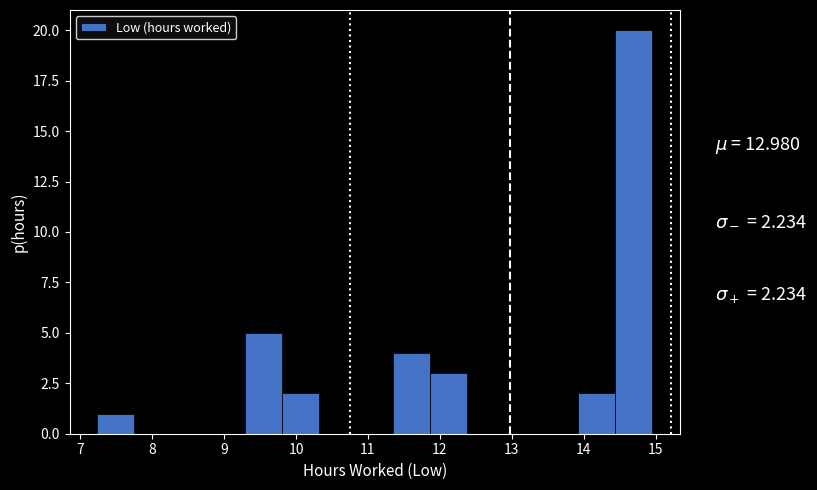

Over which range of the x-axis is the bar tallest?

14.4 to 15.0